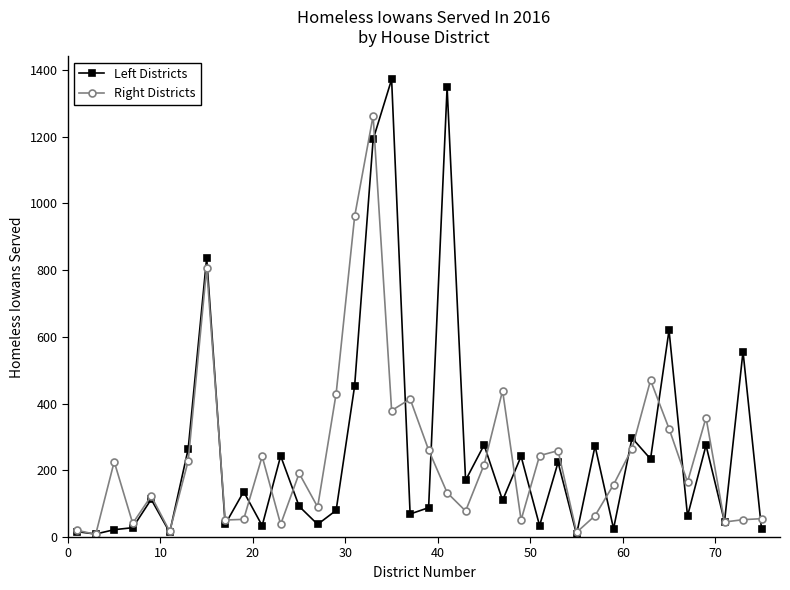

List the series in order of their peak value, lowest first.

Right Districts, Left Districts